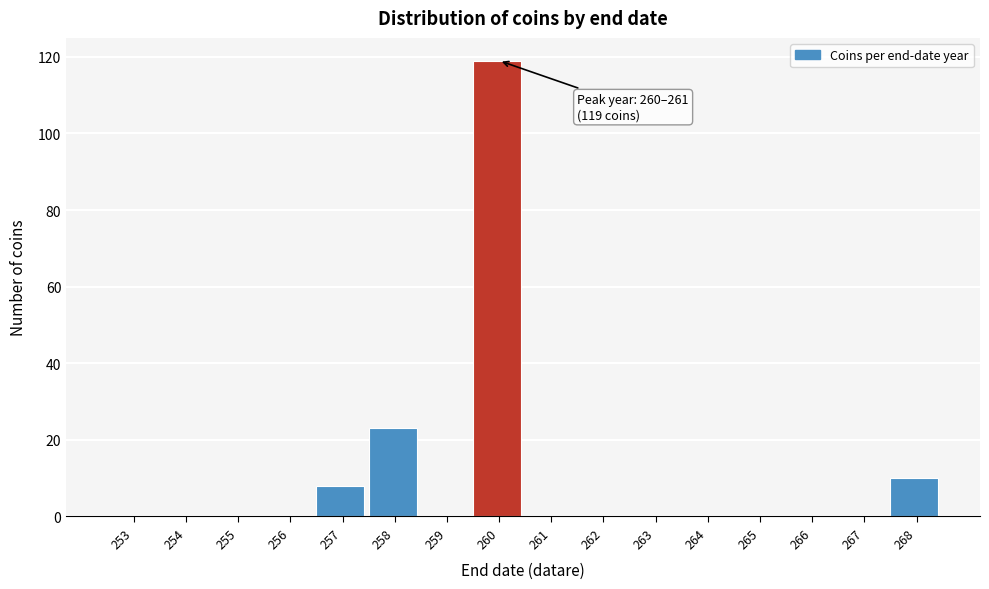

Reading right to left, list all the values displayed in this chart.

268=10	267=0	266=0	265=0	264=0	263=0	262=0	261=0	260=119	259=0	258=23	257=8	256=0	255=0	254=0	253=0